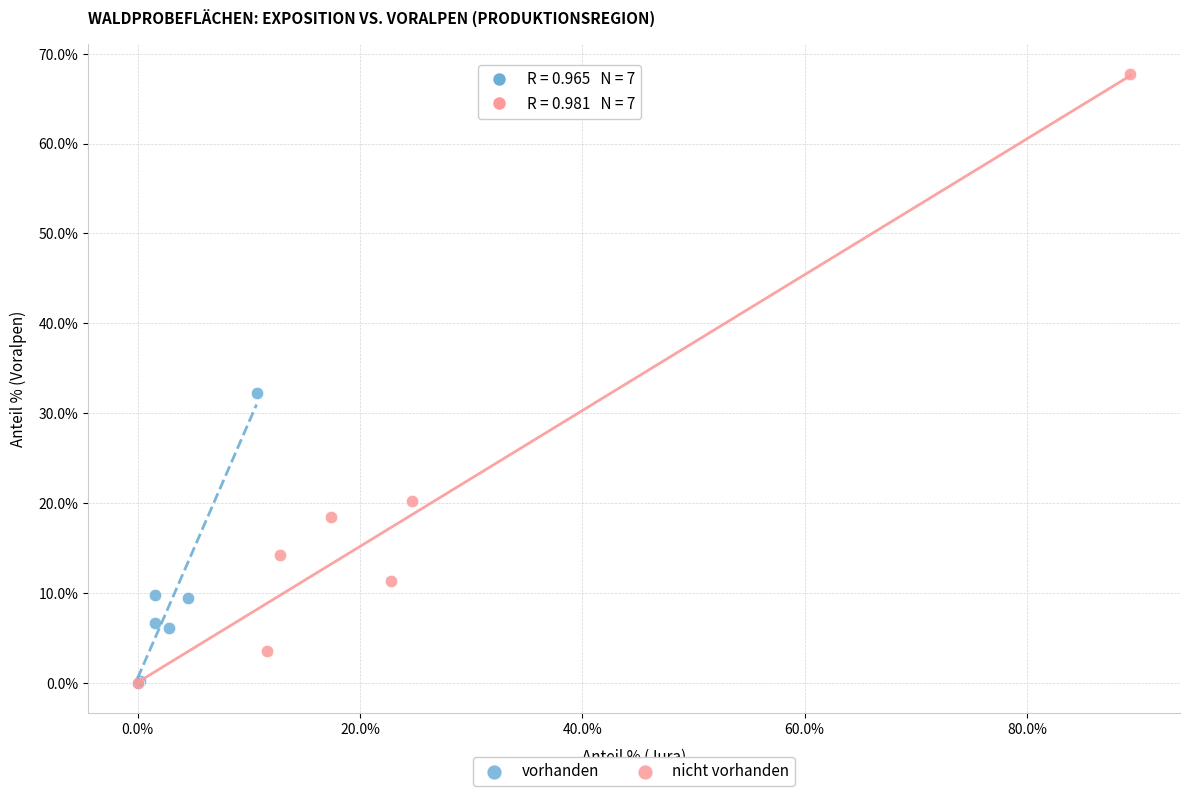

What are all the series names shown in the legend?

vorhanden, nicht vorhanden